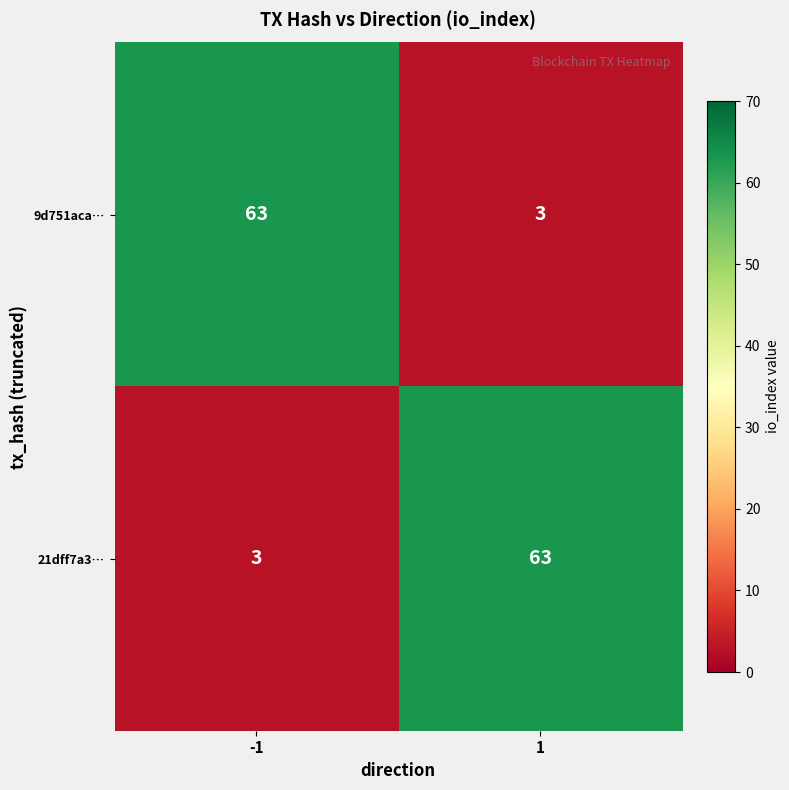

What is the greatest value displayed?

63